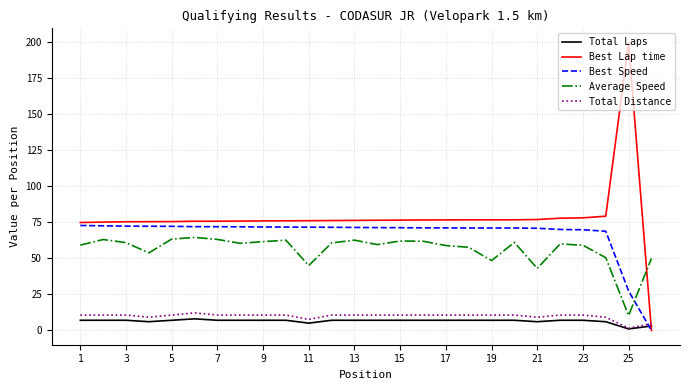

Which series has the widest spread of values?

Best Lap time